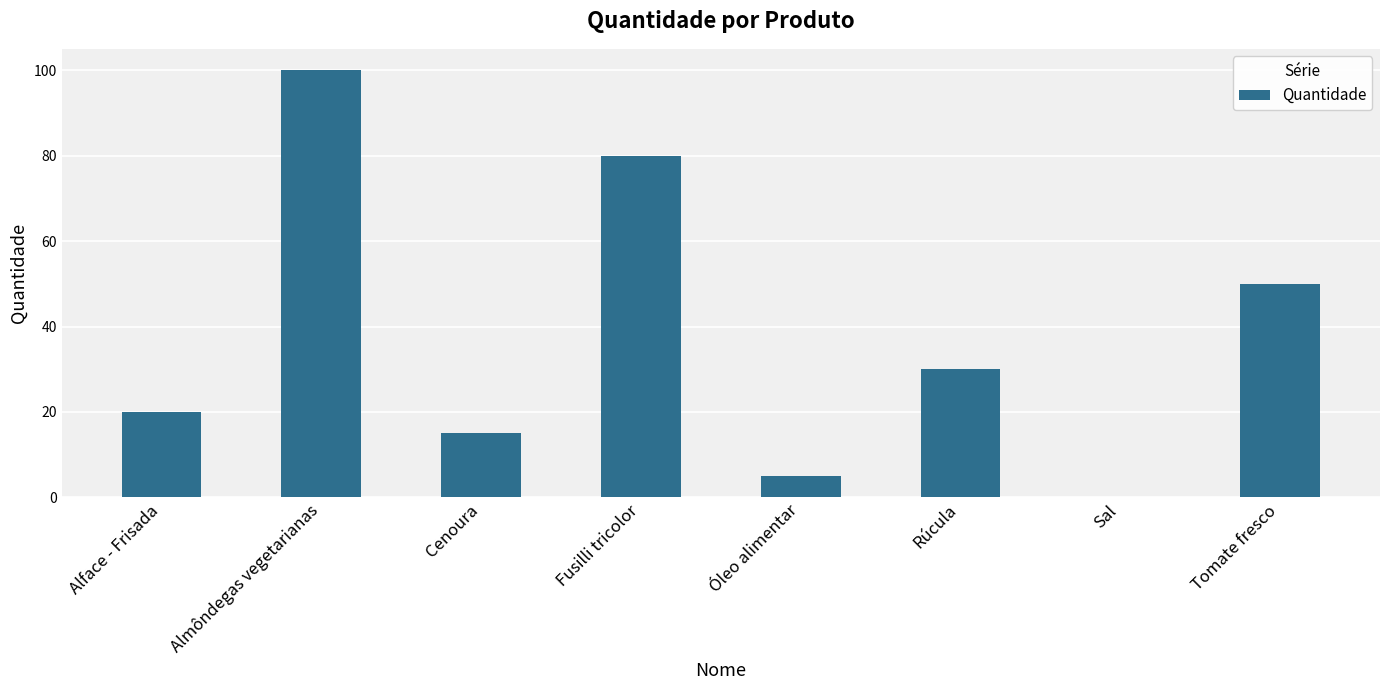

What is the greatest value displayed?

100.0